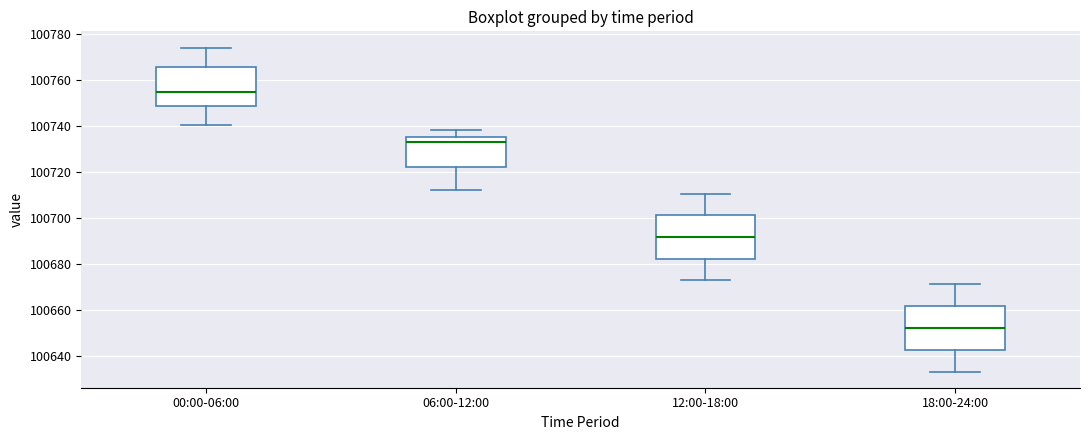

Which box has the highest median line?

00:00-06:00